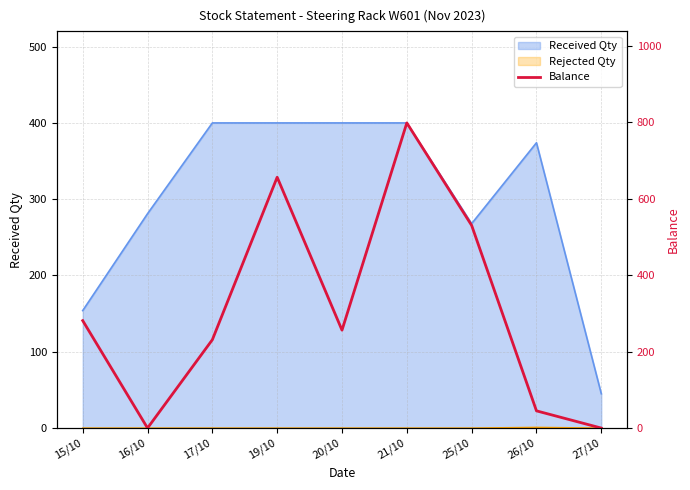

How many lines are shown in the chart?

1